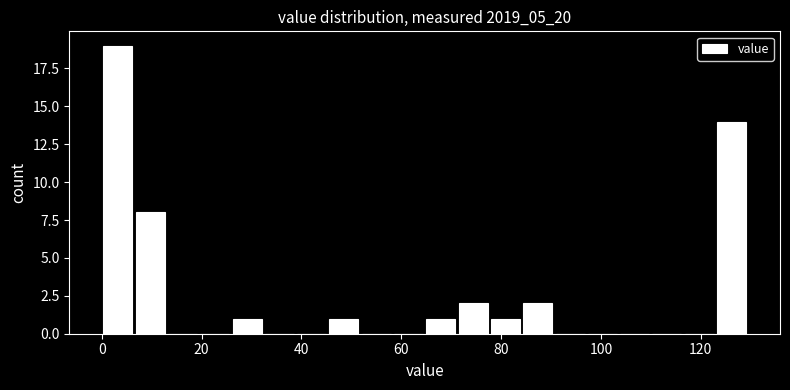

Read against the x-axis, roughly where is the centre of the tallest bar?

4